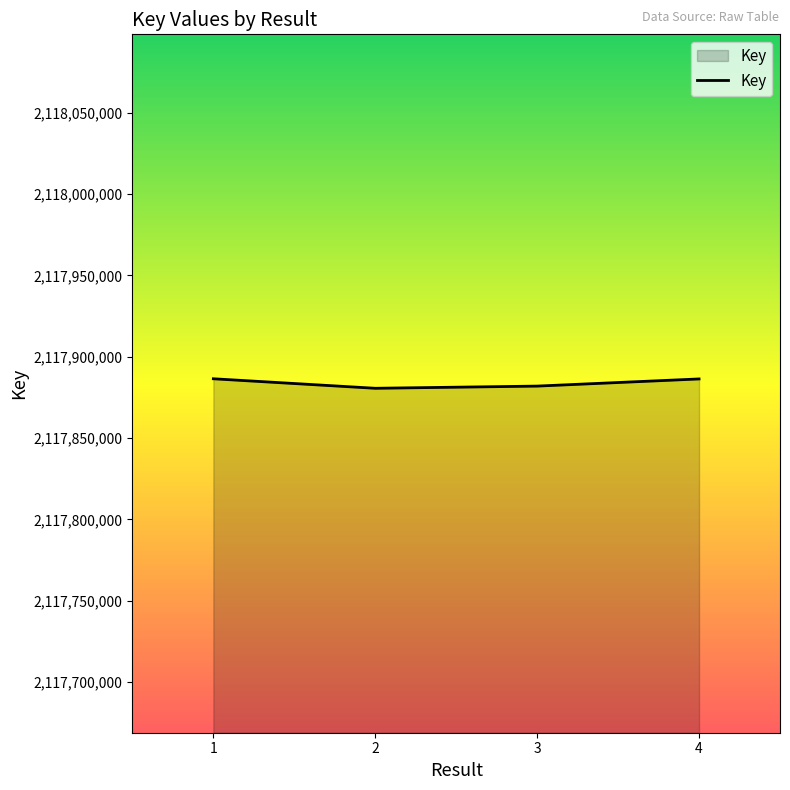

The chart shows a value of 3523804289 at 3. True or false?

False